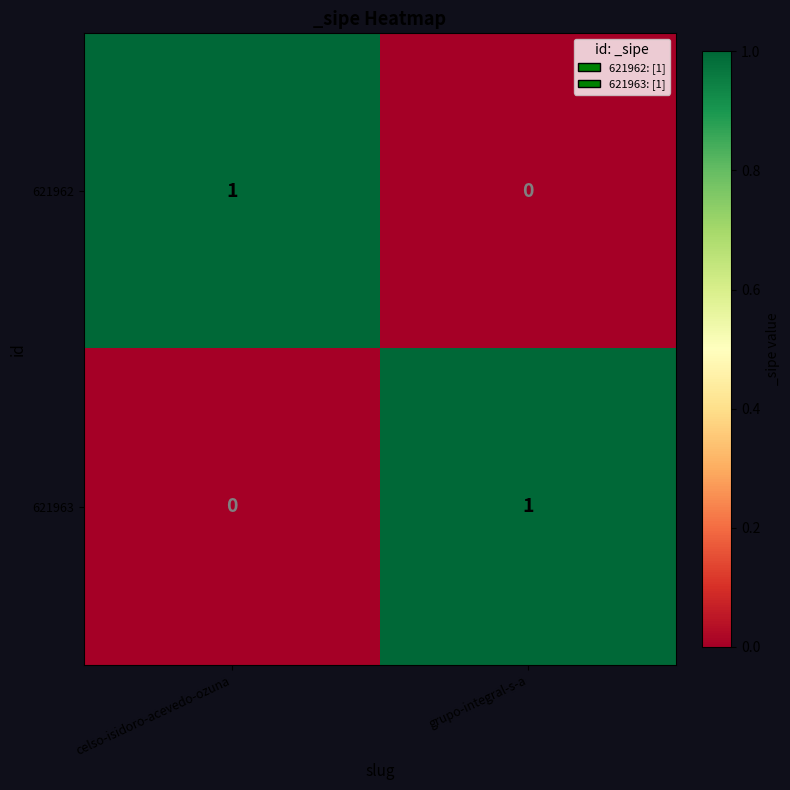

Is it true that 621962 equals 1 at celso-isidoro-acevedo-ozuna?

True